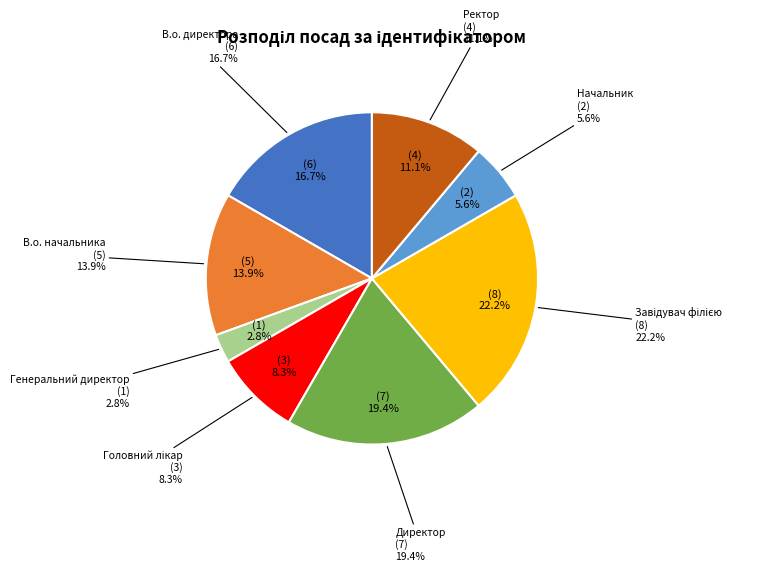

What percentage is the Генеральний директор slice, to the nearest percent?

3%